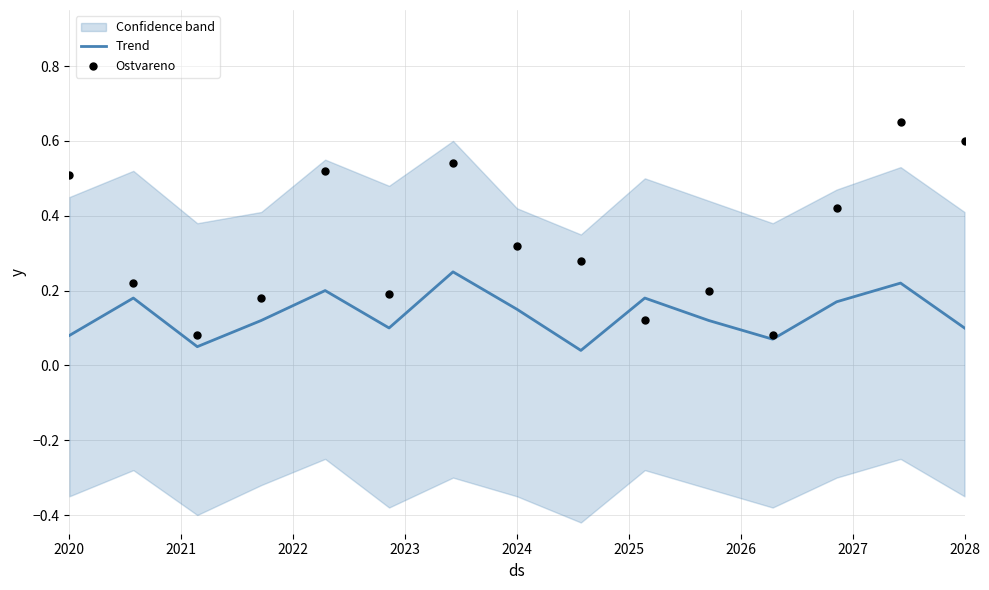

Which series contains the highest Y value?

Ostvareno